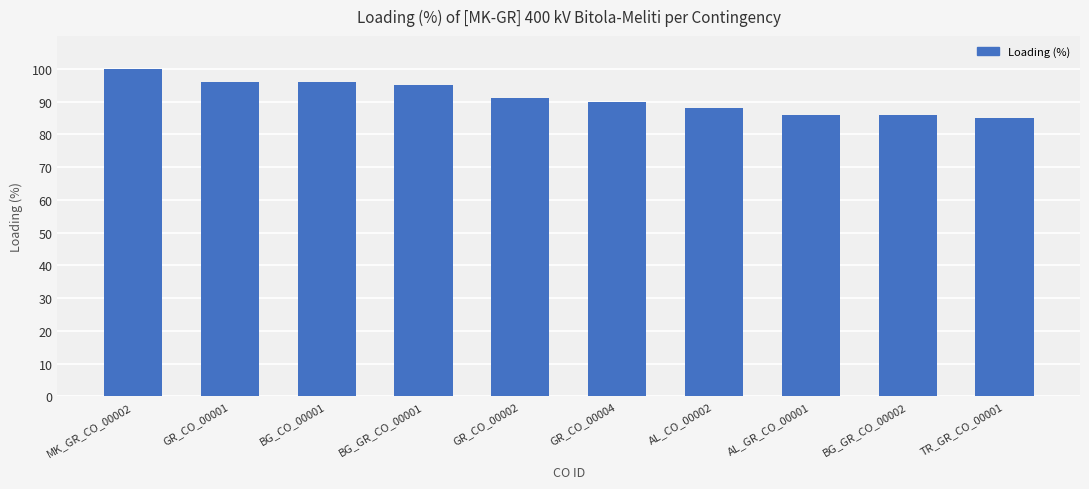

Reading right to left, transcribe all the data shown in this chart.

TR_GR_CO_00001=85	BG_GR_CO_00002=86	AL_GR_CO_00001=86	AL_CO_00002=88	GR_CO_00004=90	GR_CO_00002=91	BG_GR_CO_00001=95	BG_CO_00001=96	GR_CO_00001=96	MK_GR_CO_00002=100